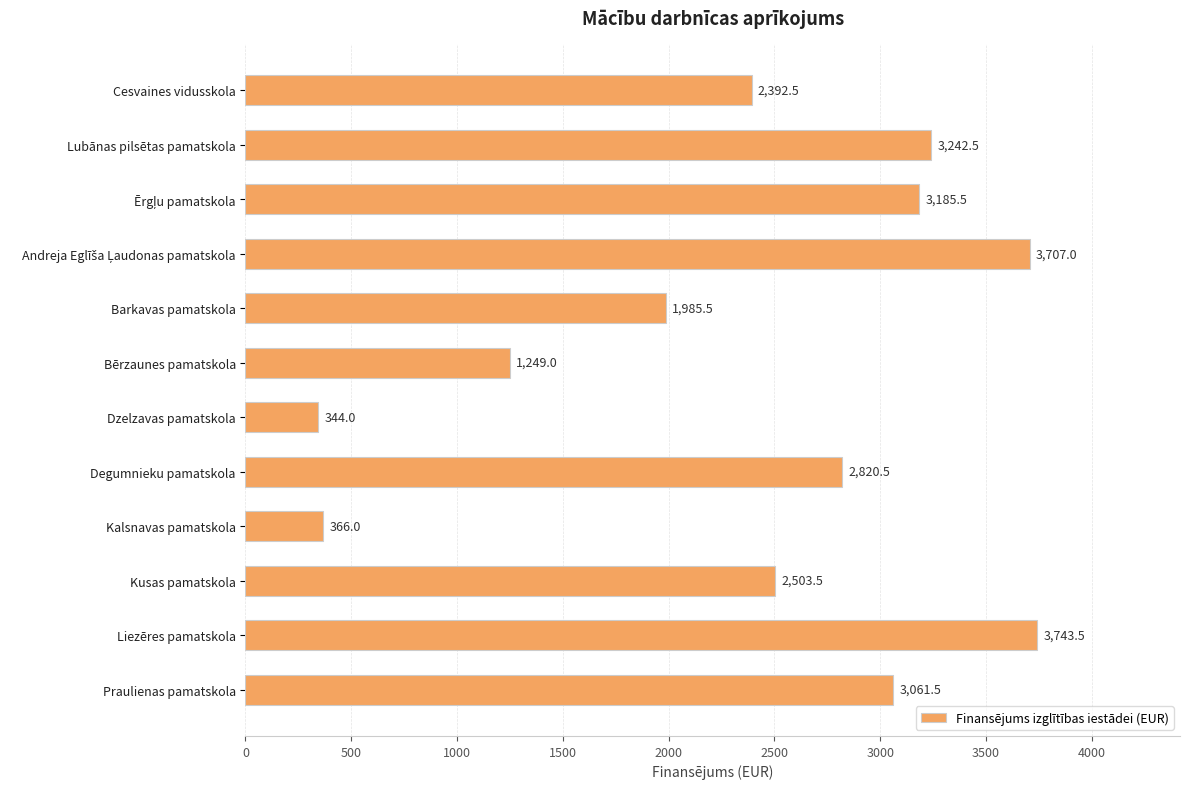

What is the label of the 7th bar from the bottom?

Bērzaunes pamatskola